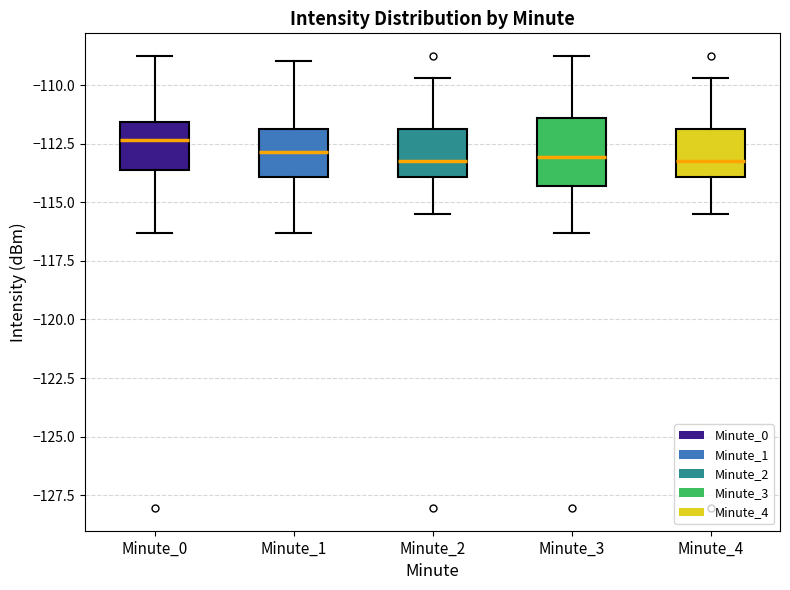

Which box is the tallest, from its lower edge to its upper edge?

Minute_3